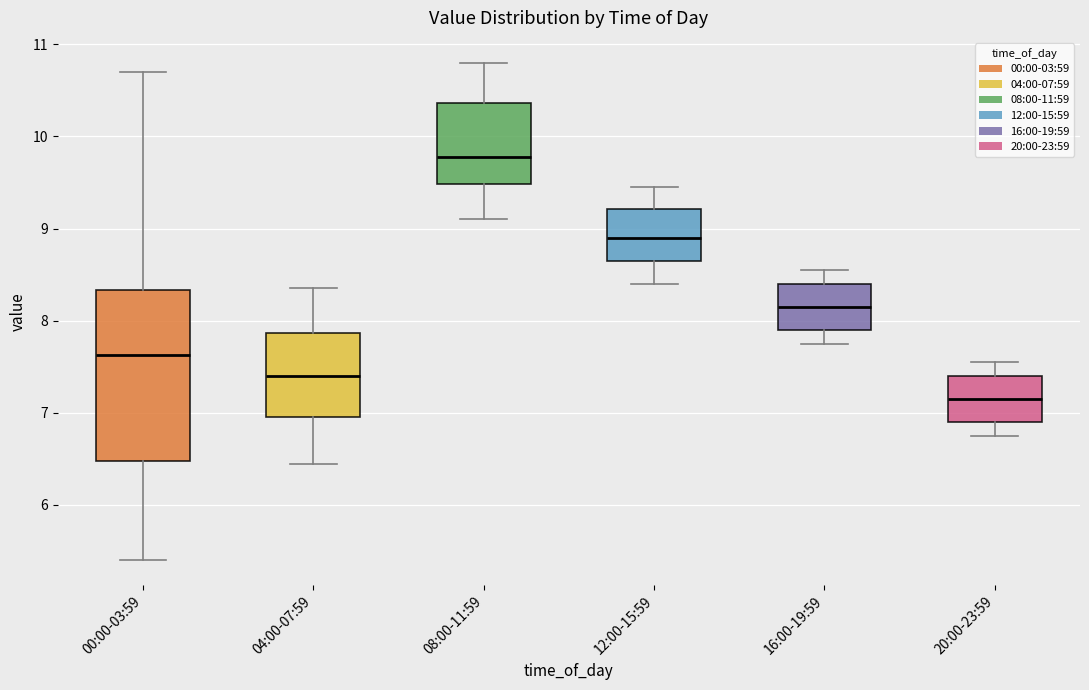

Which box has the highest median line?

08:00-11:59